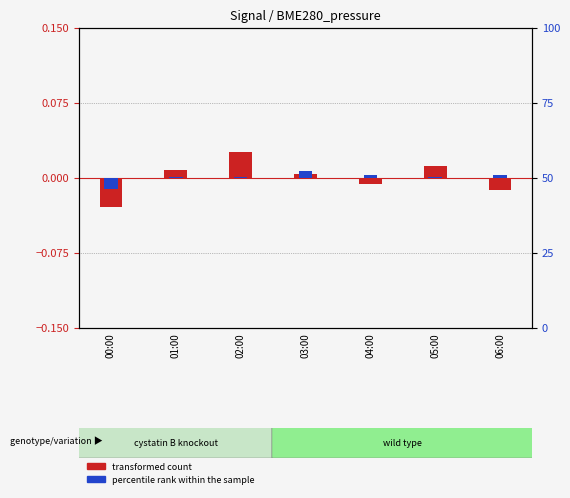

Is it true that transformed count equals 0.0 at 01:00?

False